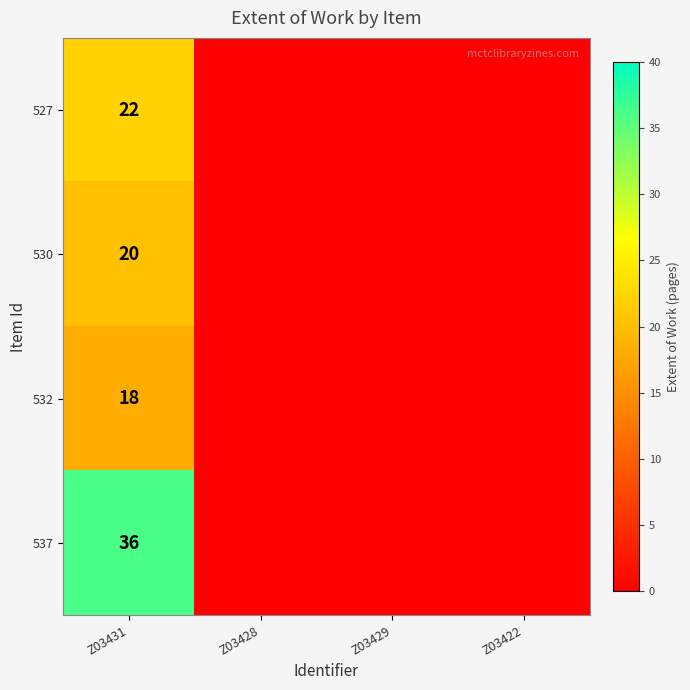

At Z03431, list the series in order from largest to smallest.

537, 527, 530, 532